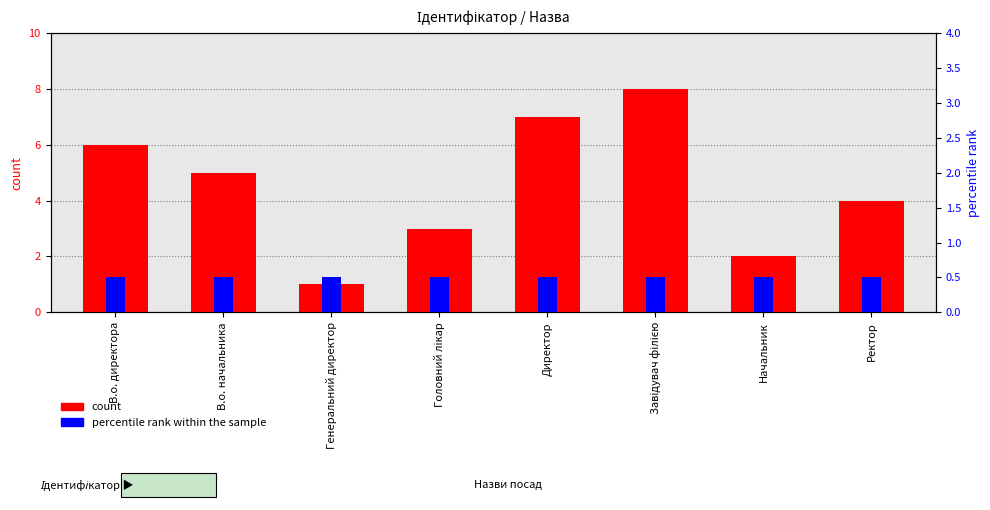

What is the sum of the count values at Завідувач філією and Директор?

15.0